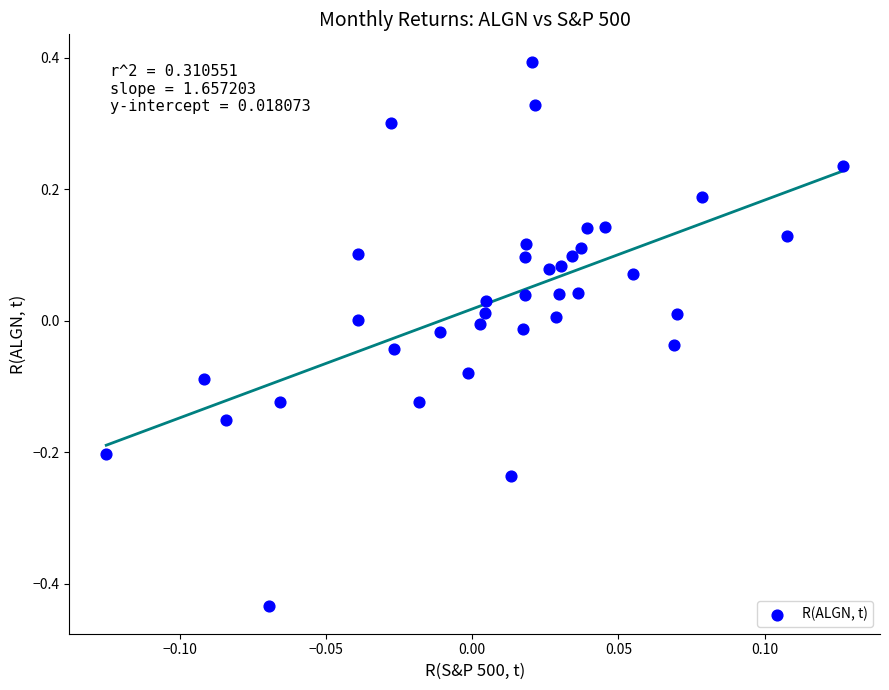

What is the range of Y values (max minus min)?

0.8